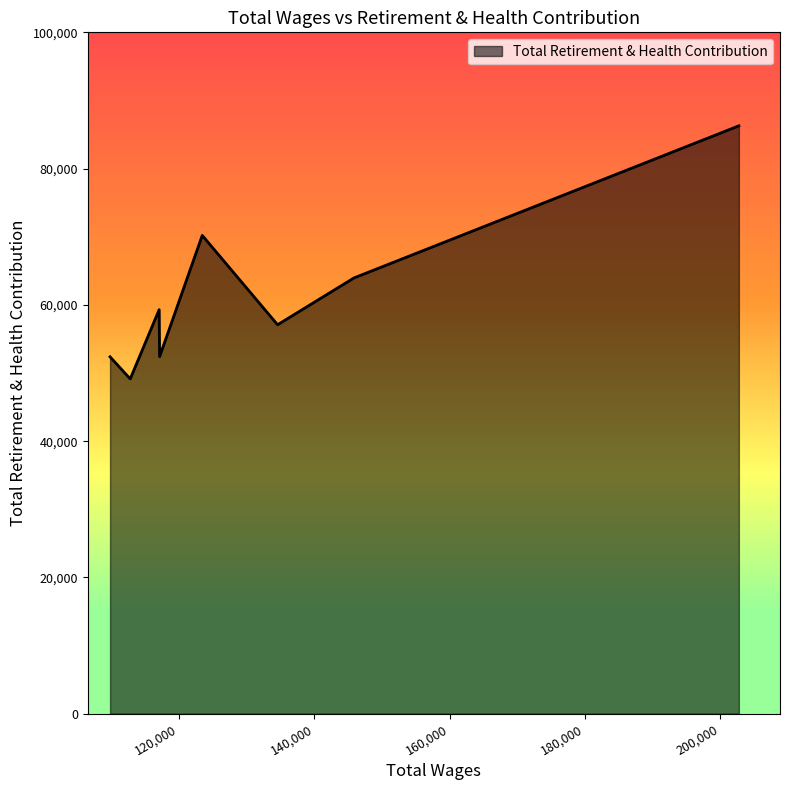

How many lines are shown in the chart?

1